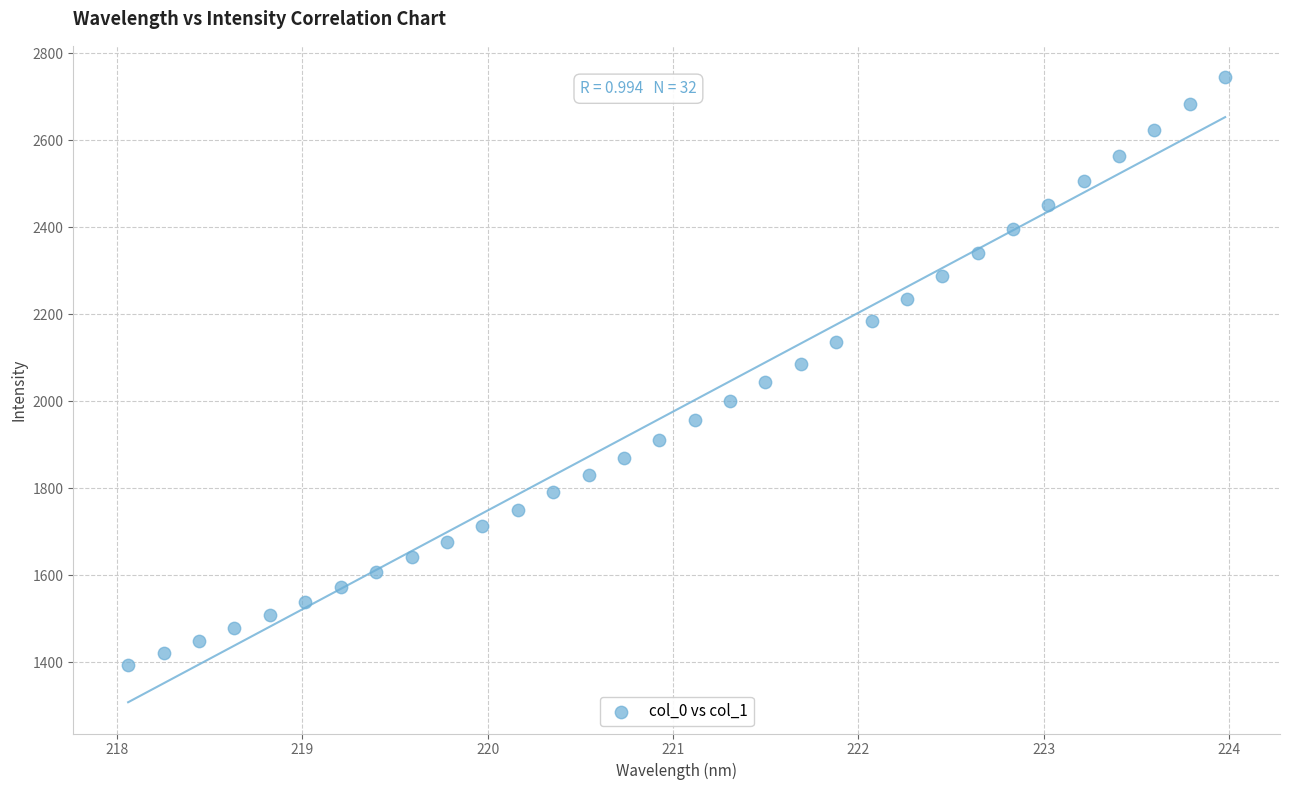

What is the range of Y values (max minus min)?

1350.6